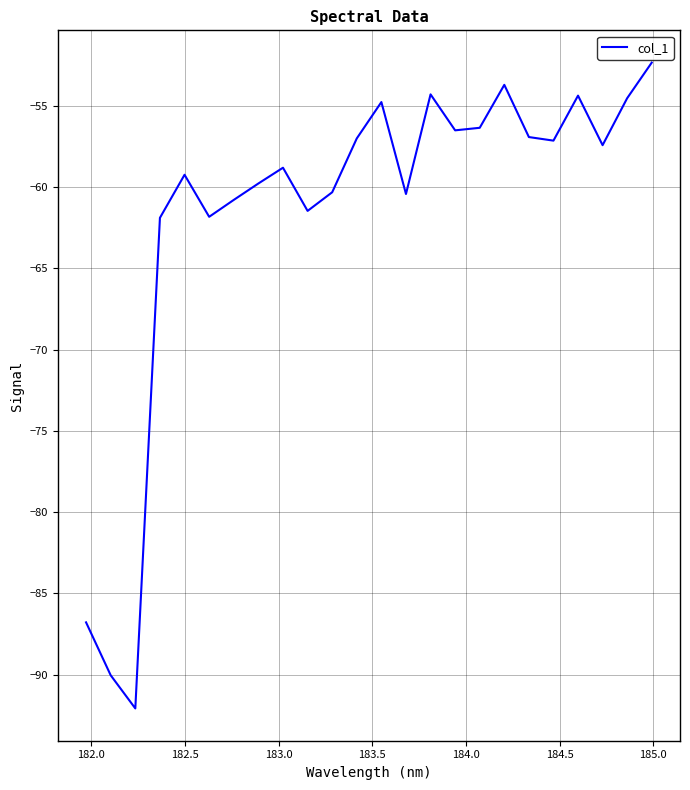

What is the maximum value shown in the chart?

-52.3